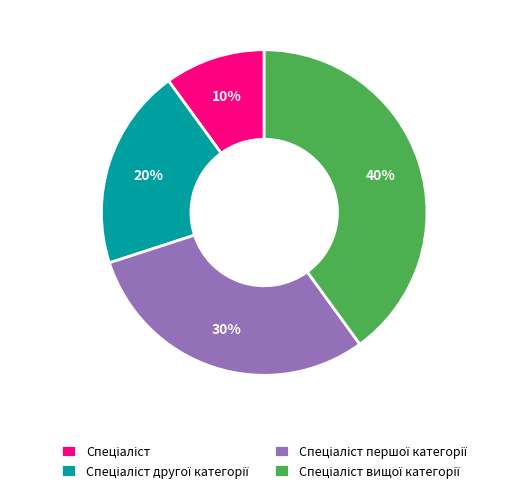

To the nearest percent, what is the difference between the largest and smallest slice percentages?

30%